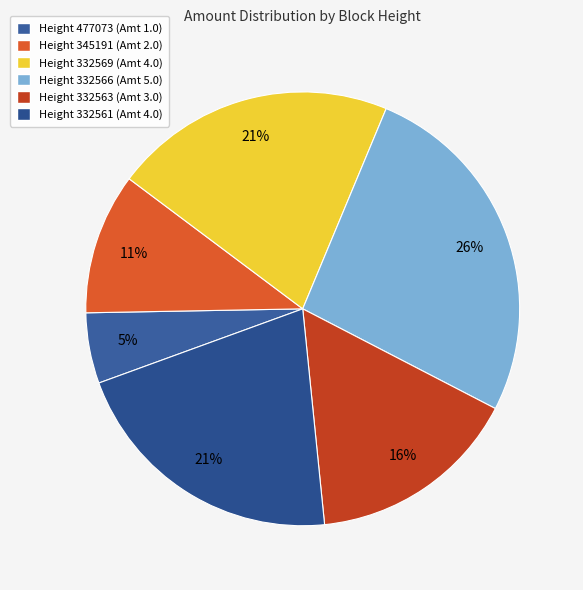

How many slices are in this pie chart?

6